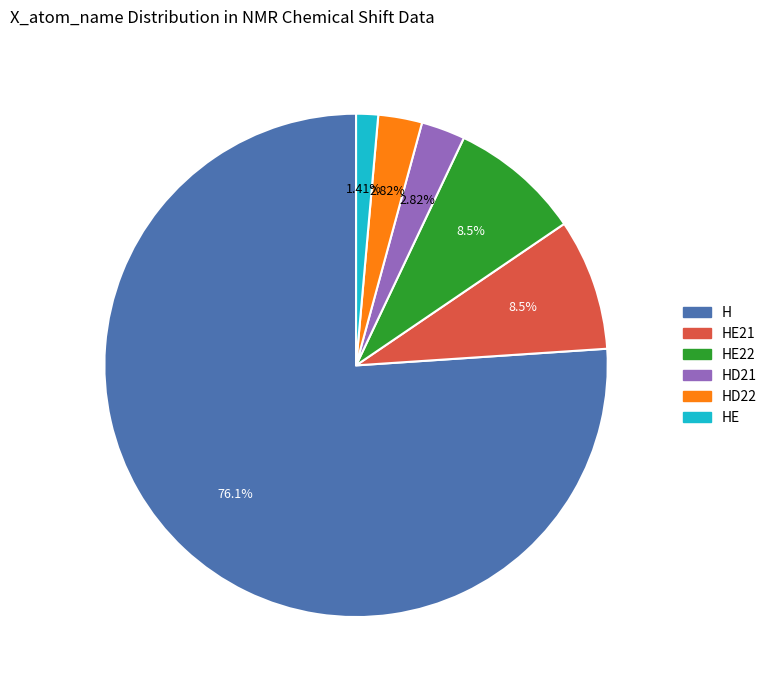

Is there any slice that represents more than half of the pie?

Yes